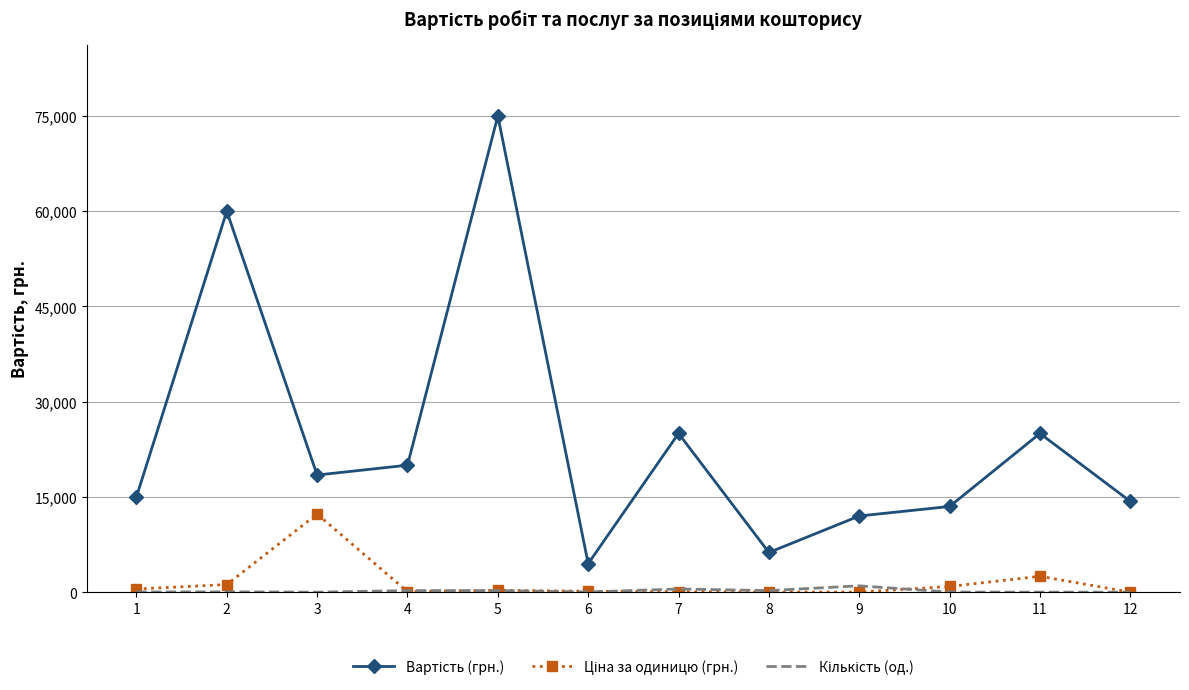

At which category is the sum across all series the highest?

5